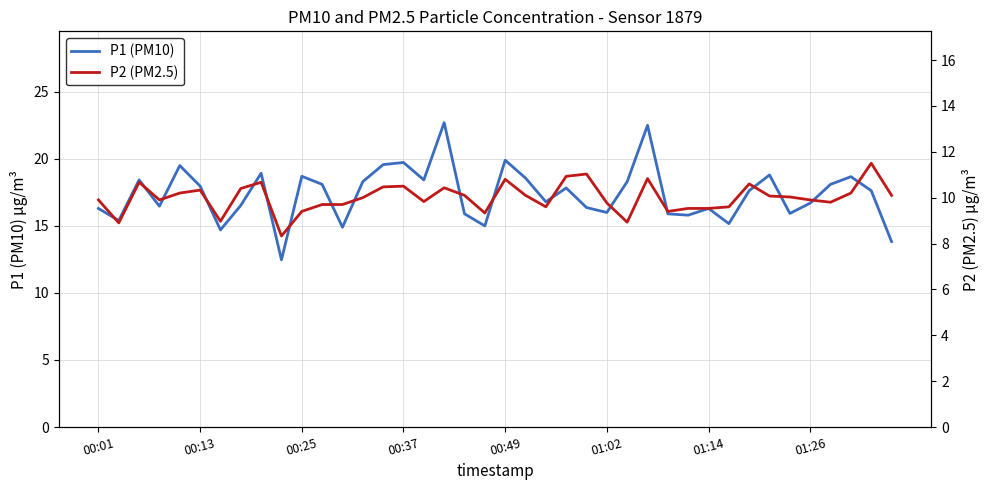

How many interior local valleys does the P1 (PM10) series have?

12